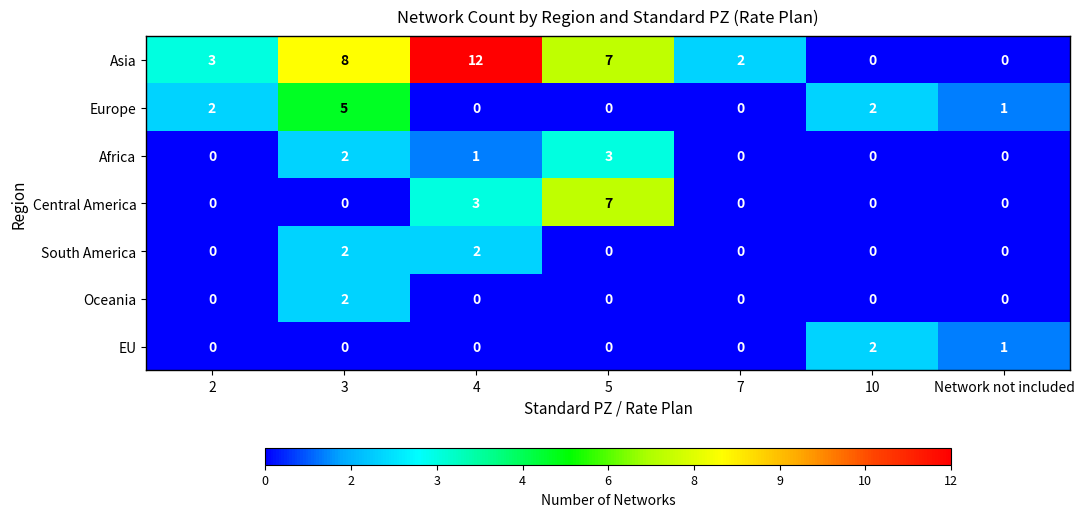

At which category is the sum across all series the highest?

3